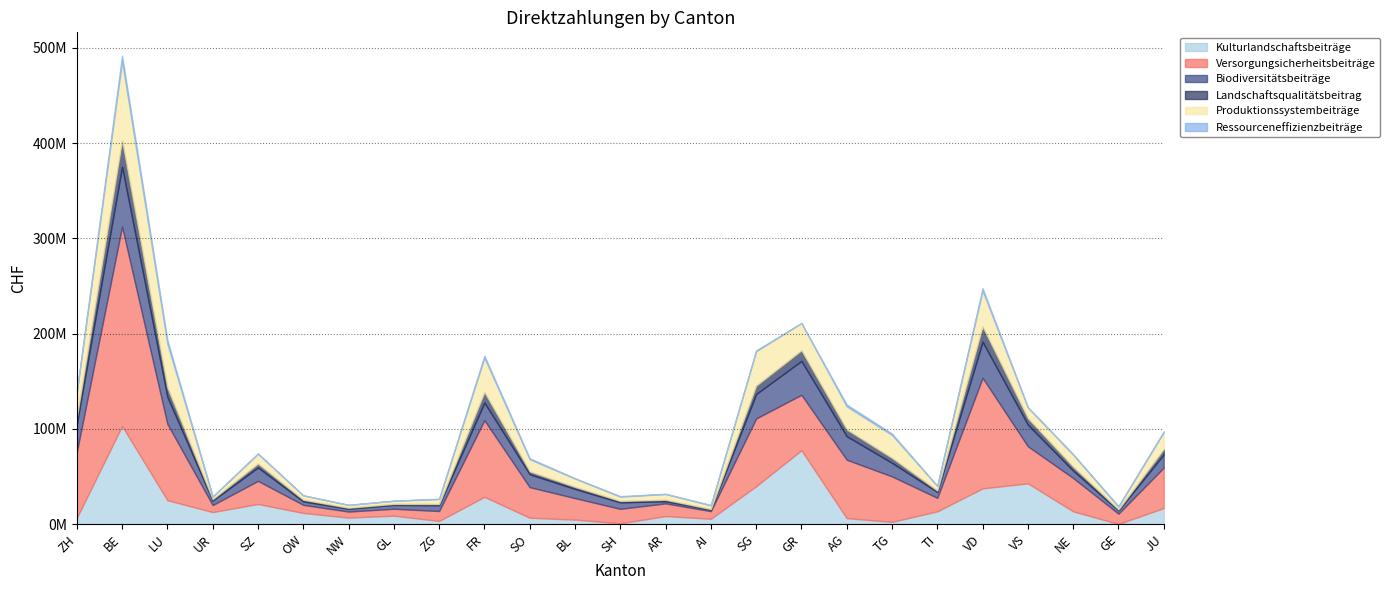

How many interior local valleys does the Ressourceneffizienzbeiträge series have?

9